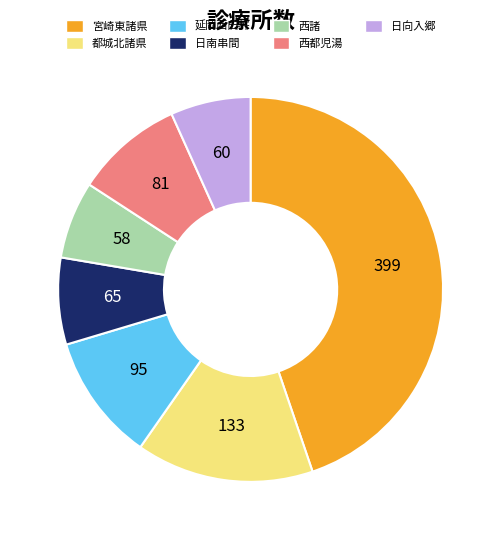

Does any single category account for the majority?

No